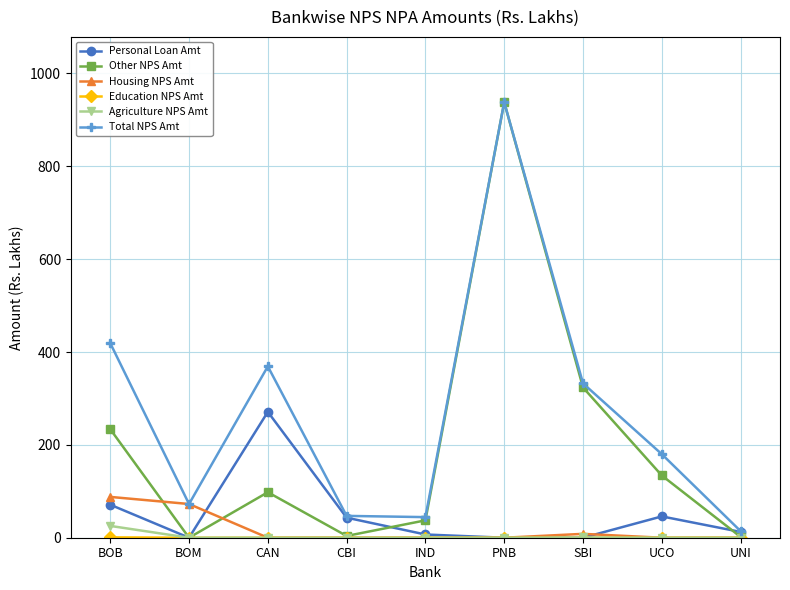

At how many categories does at least one series exceed 923?

1